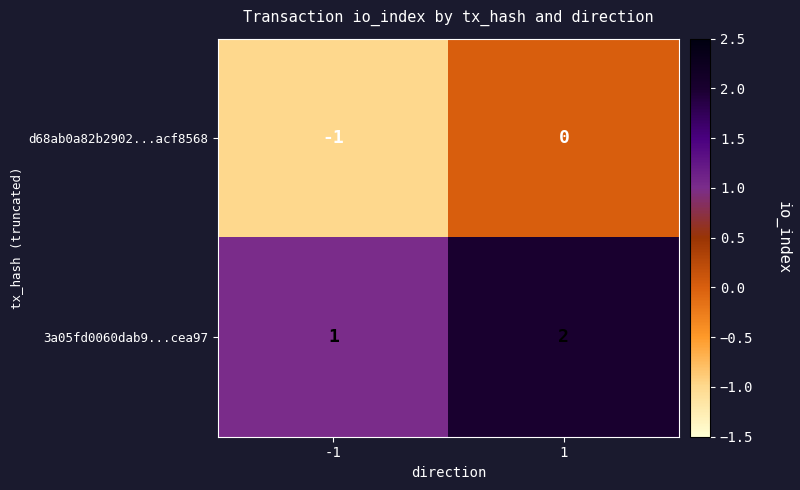

Is it true that 3a05fd0060dab9...cea97 equals 2 at 1?

True